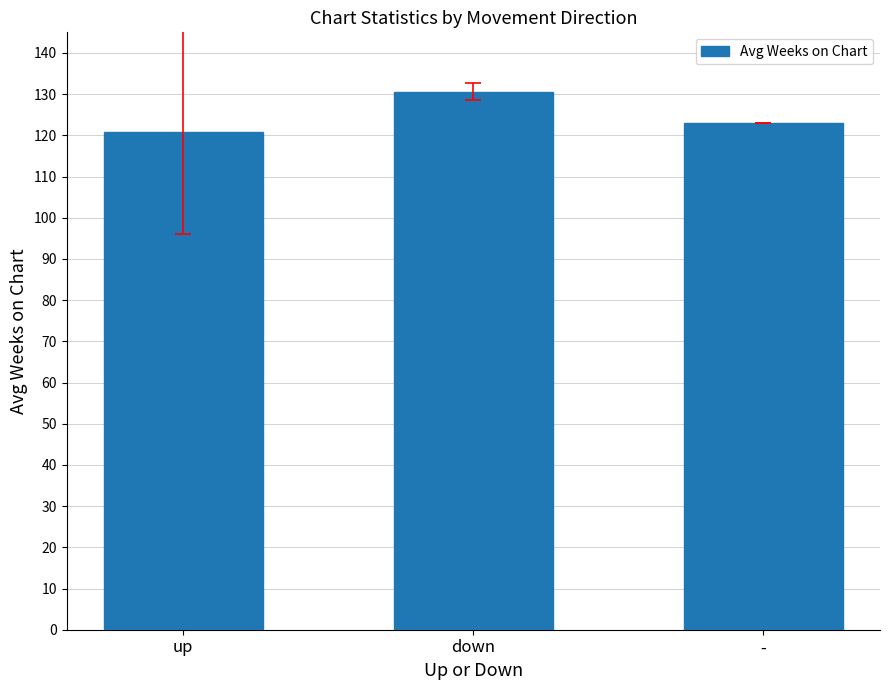

Reading left to right, transcribe all the data shown in this chart.

up=120.7	down=130.6	-=123.0